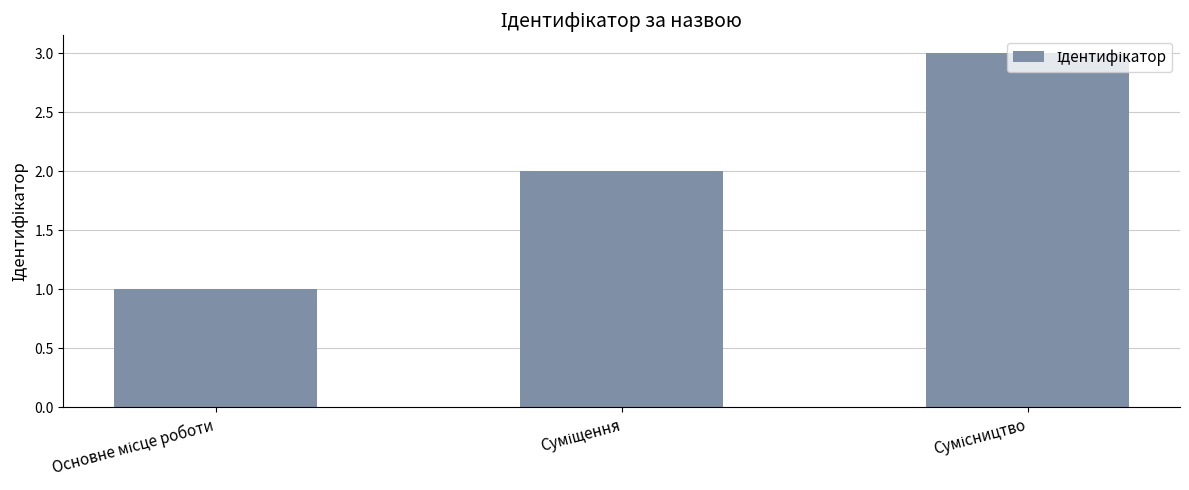

What is the greatest value displayed?

3